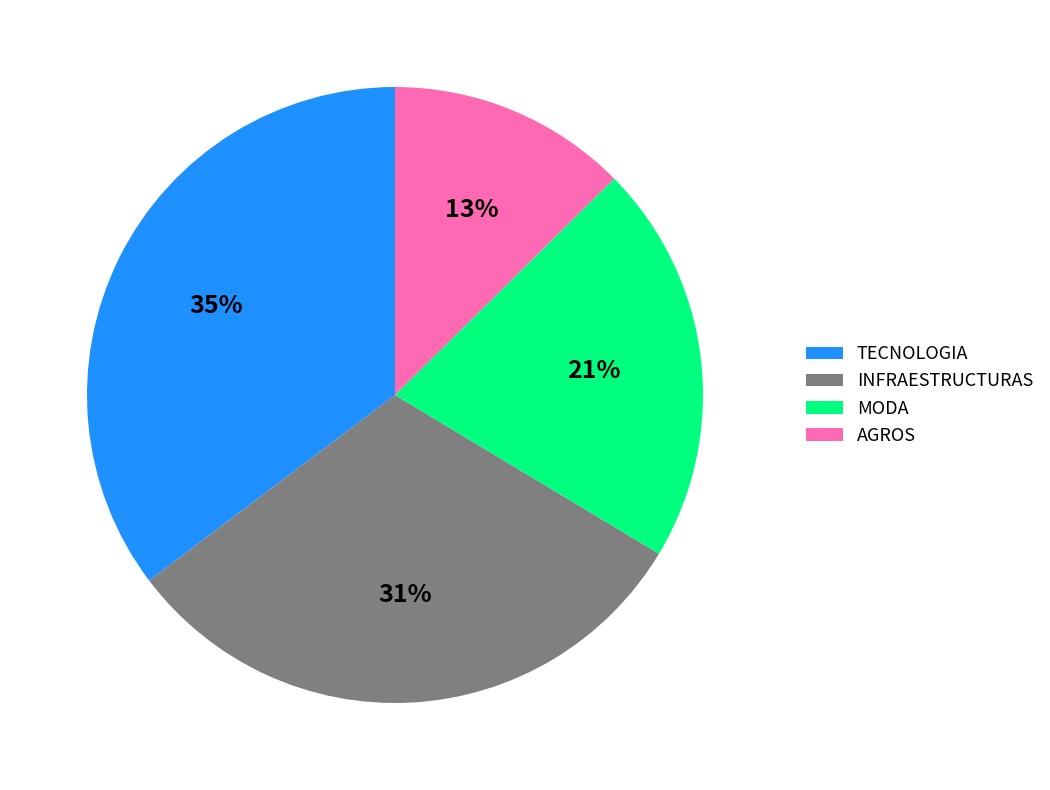

To the nearest percent, what portion does INFRAESTRUCTURAS represent?

31%